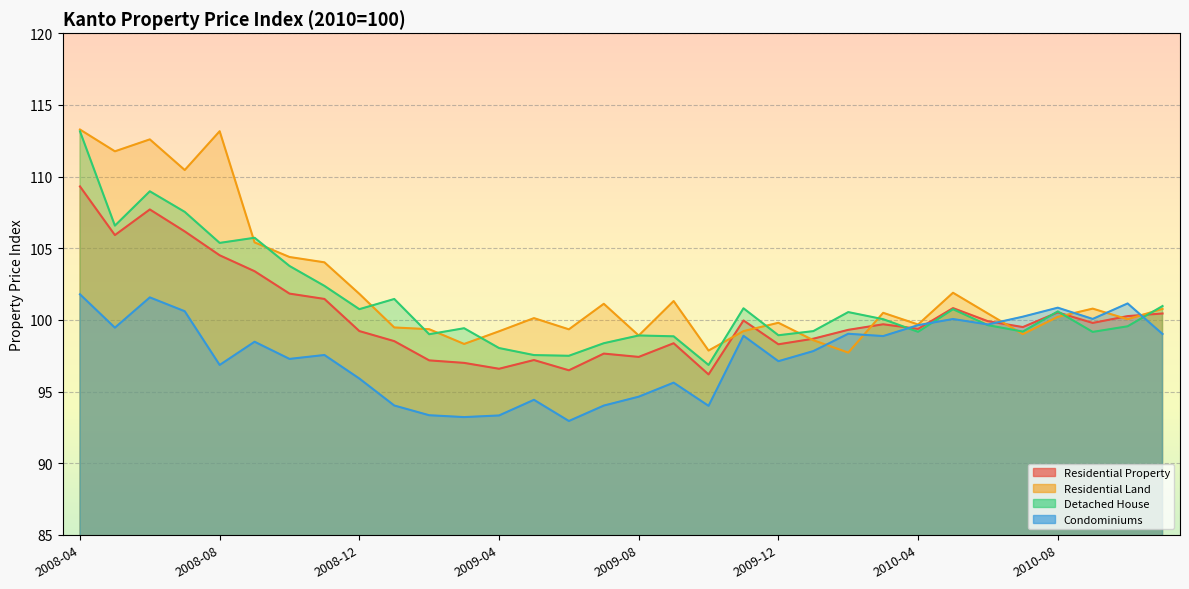

What is the label of the 12th point from the left?

2009-03